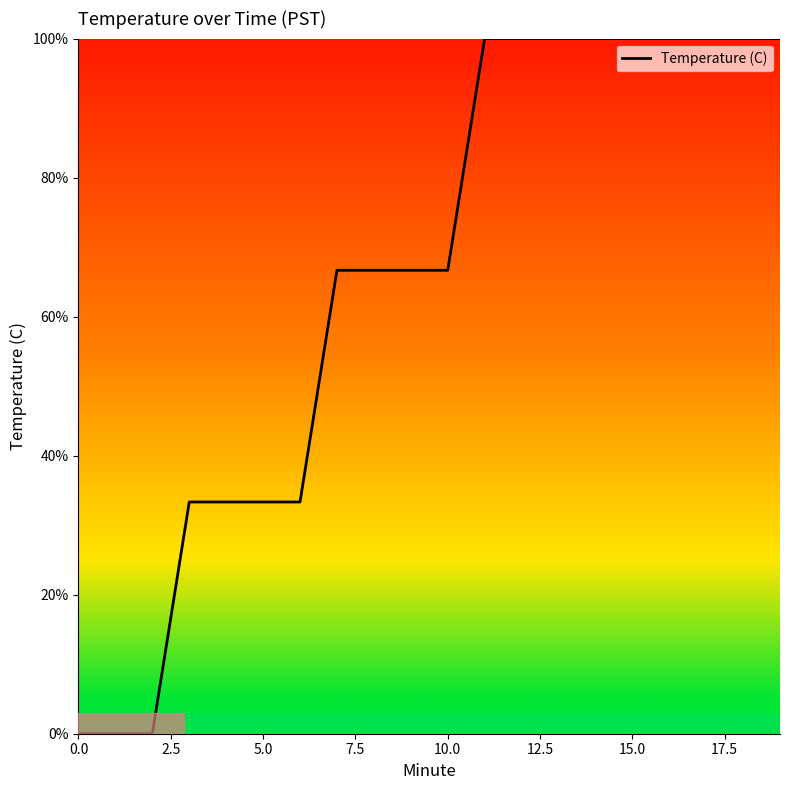

What is the greatest value displayed?

100.0